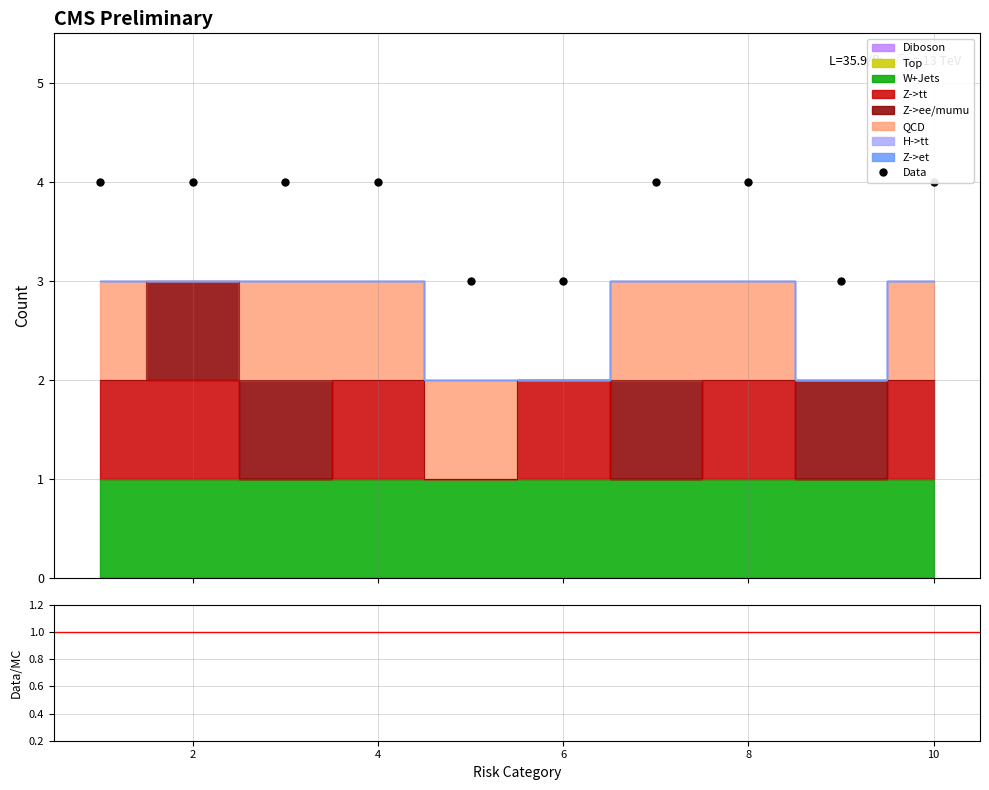

True or false: Data/MC and Data intersect in this chart.

False